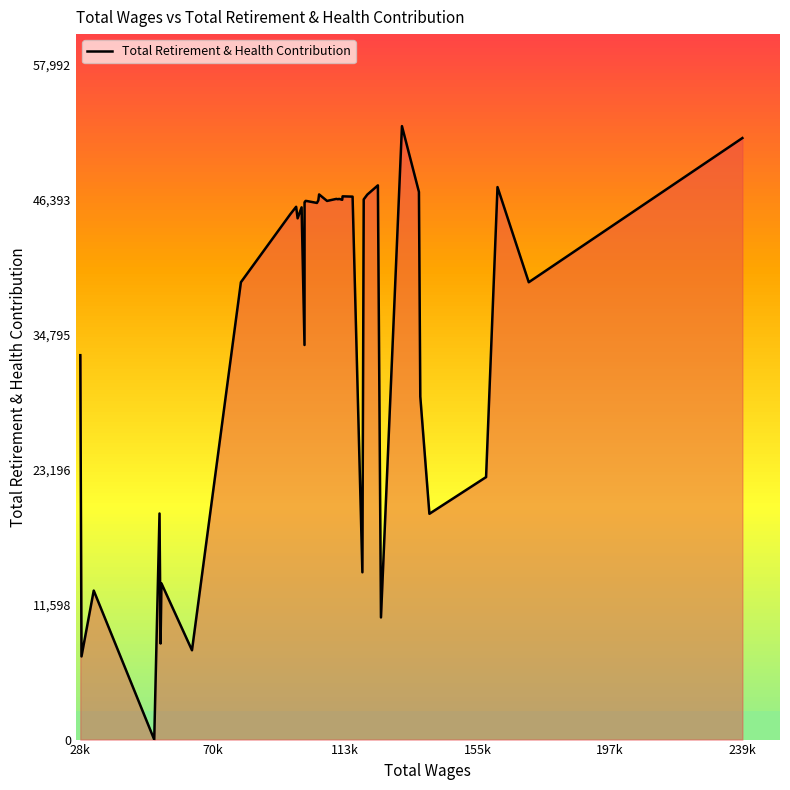

What is the difference between the second highest and second lowest values?

44550